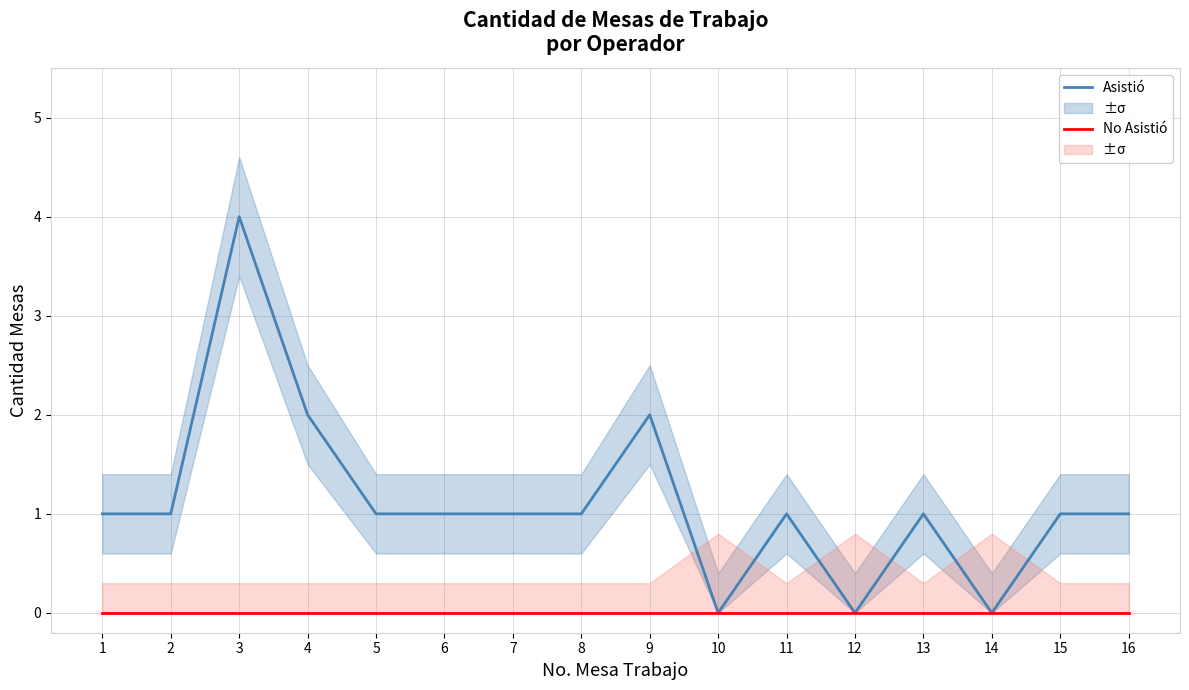

The Asistió series shows 1 at 15. True or false?

False